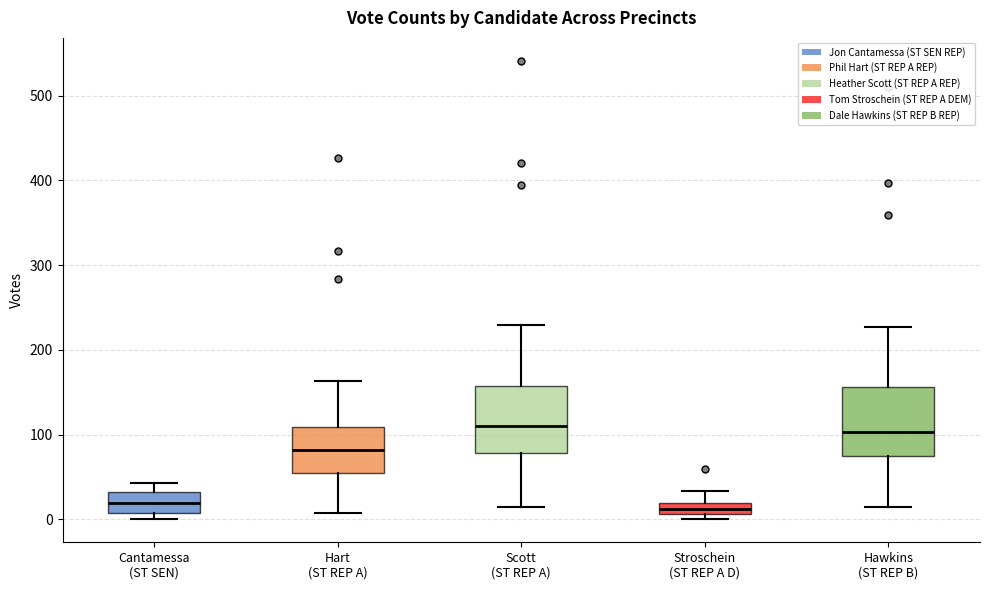

Where does the median line of the box for Cantamessa (ST SEN) sit on the y-axis? The values are not printed on the chart, so give them approximately, as read against the axis.

20